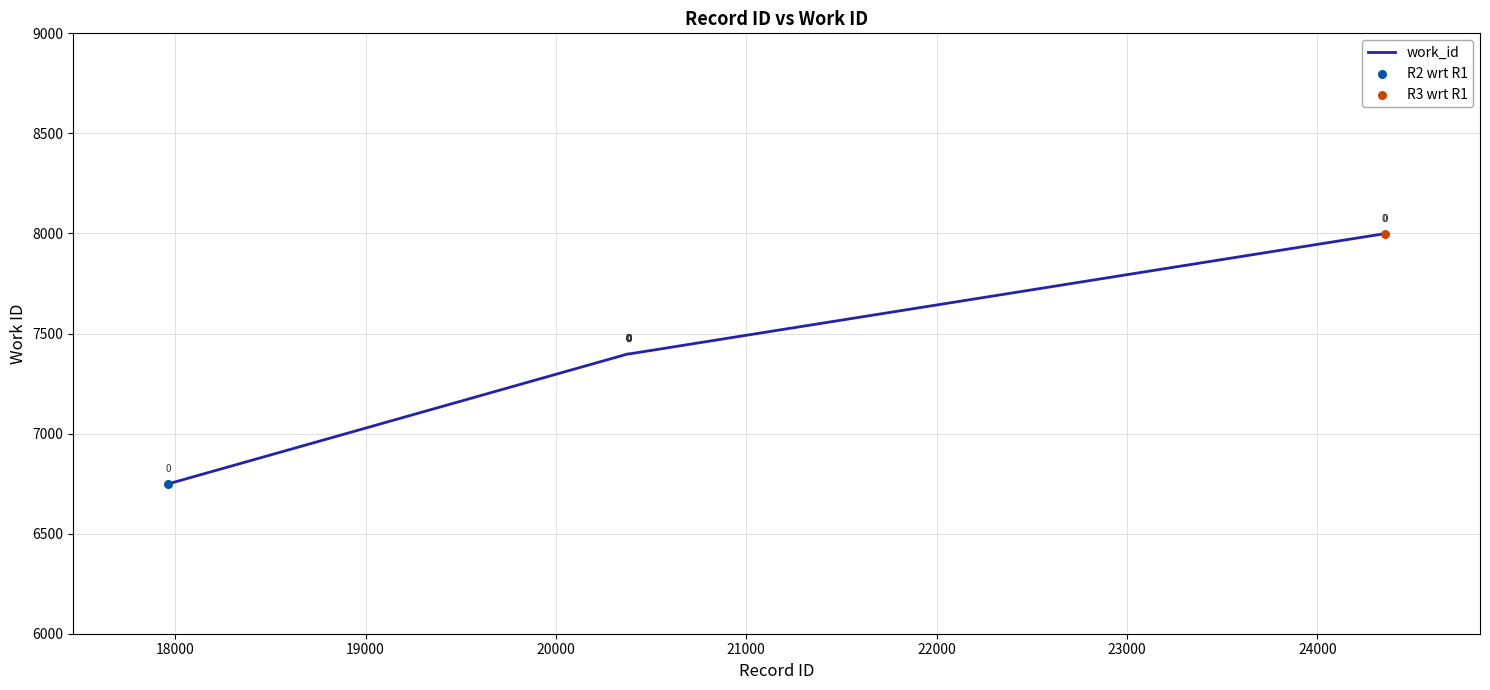

What is the difference between the maximum and minimum values?

1250